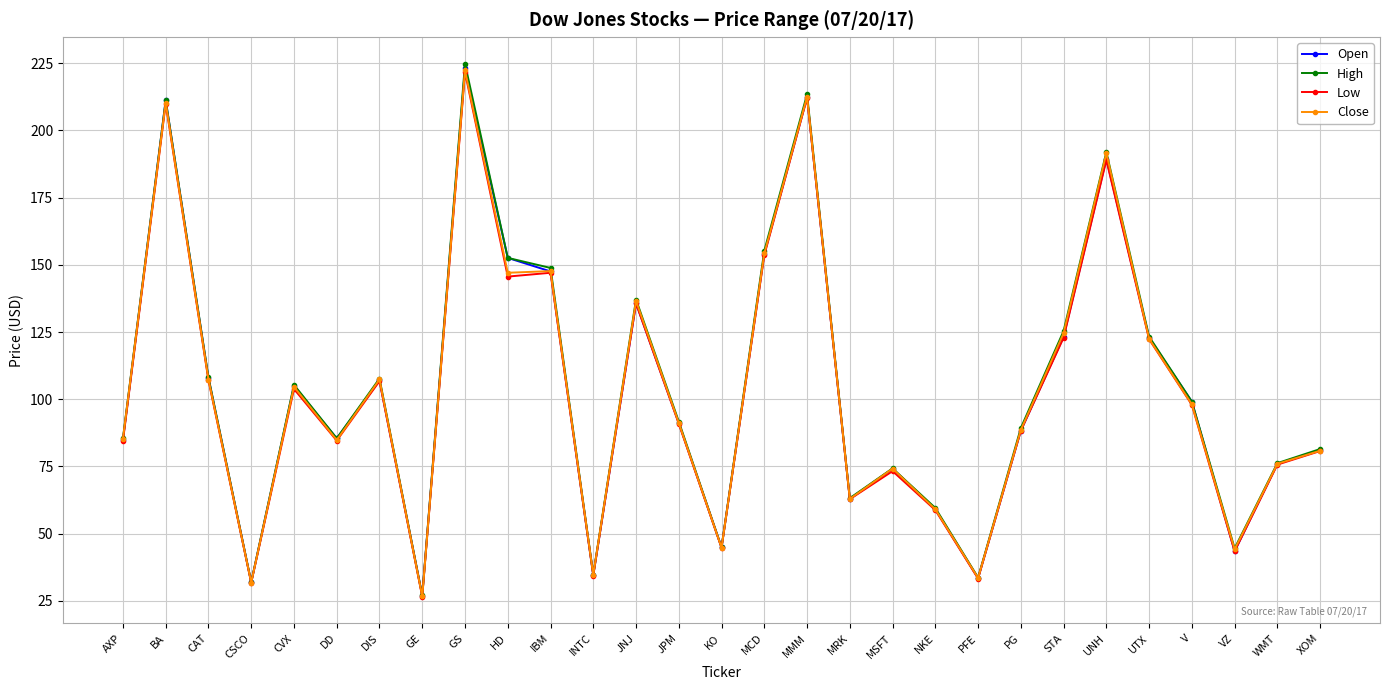

In Open, how many points are lower than both neighbors (excluding endpoints)?

8